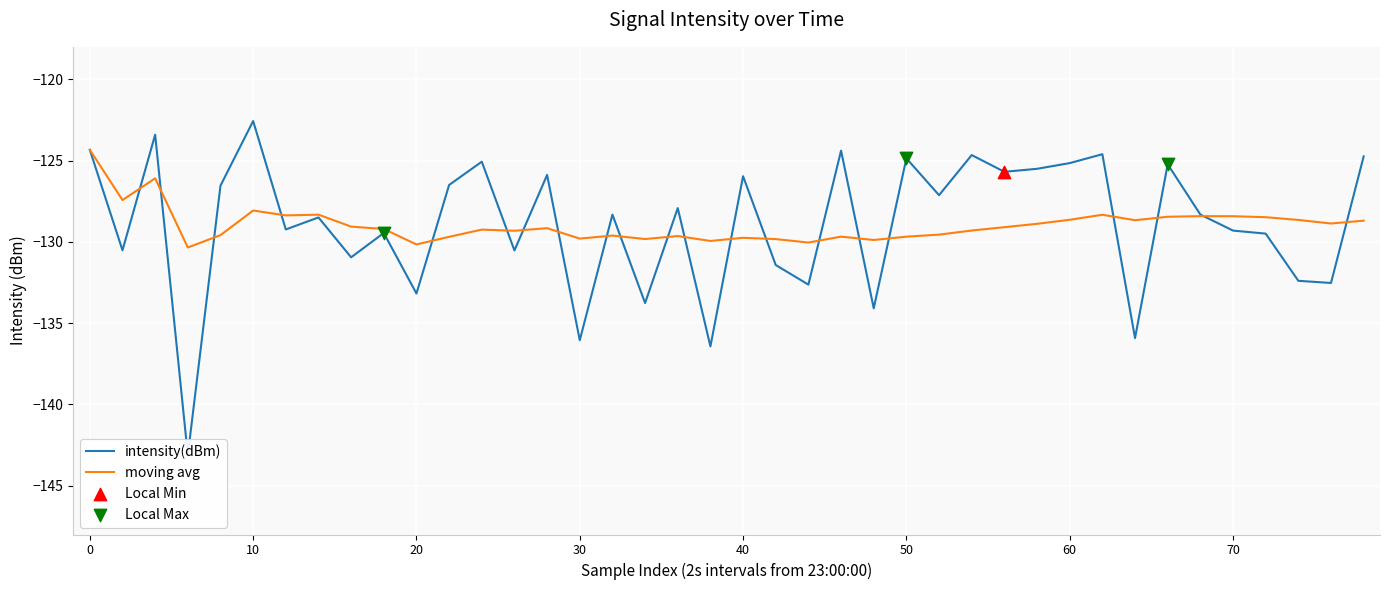

At how many categories does at least one series exceed -133?

40